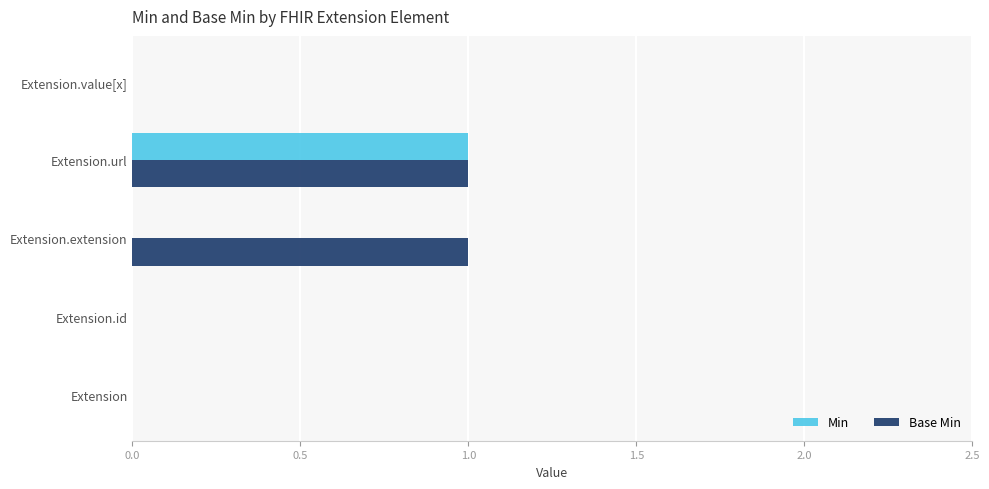

How many Min values are between 0 and 1?

5